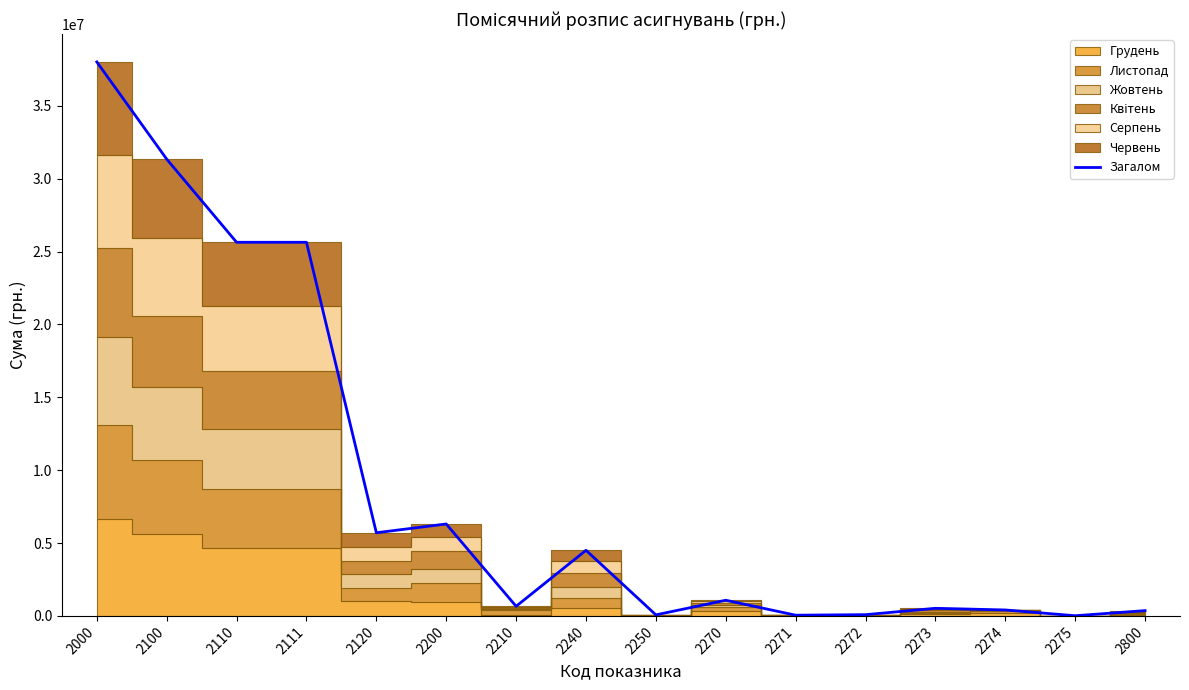

List the labels in order of value, largest first.

2000, 2100, 2110, 2111, 2200, 2120, 2240, 2270, 2210, 2273, 2274, 2800, 2272, 2250, 2271, 2275